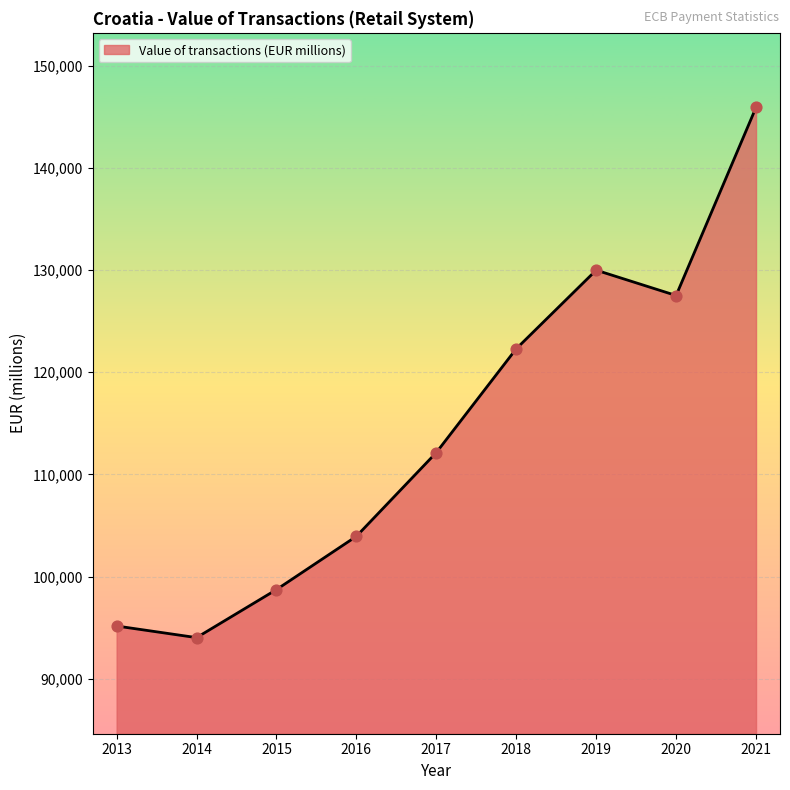

Approximately how many times larger is the value at 2019 compared to 2021?

0.9